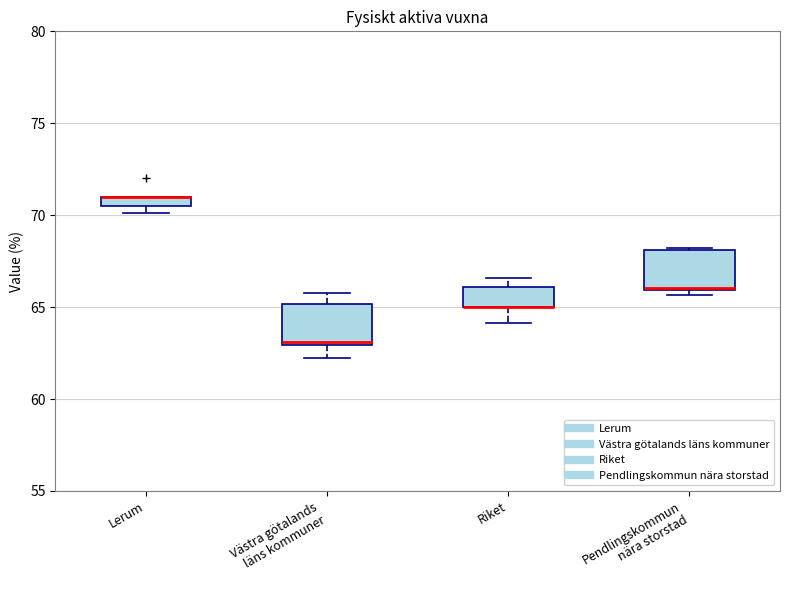

Where is the lower edge of the box for Lerum on the y-axis? The values are not printed on the chart, so give them approximately, as read against the axis.

70.5